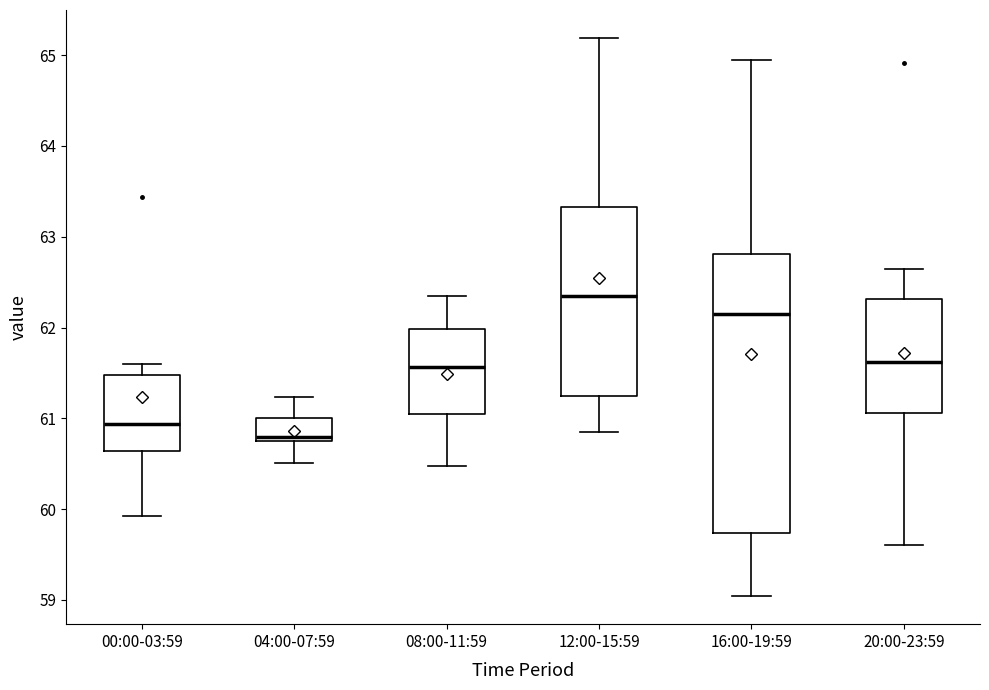

Which box is the tallest, from its lower edge to its upper edge?

16:00-19:59